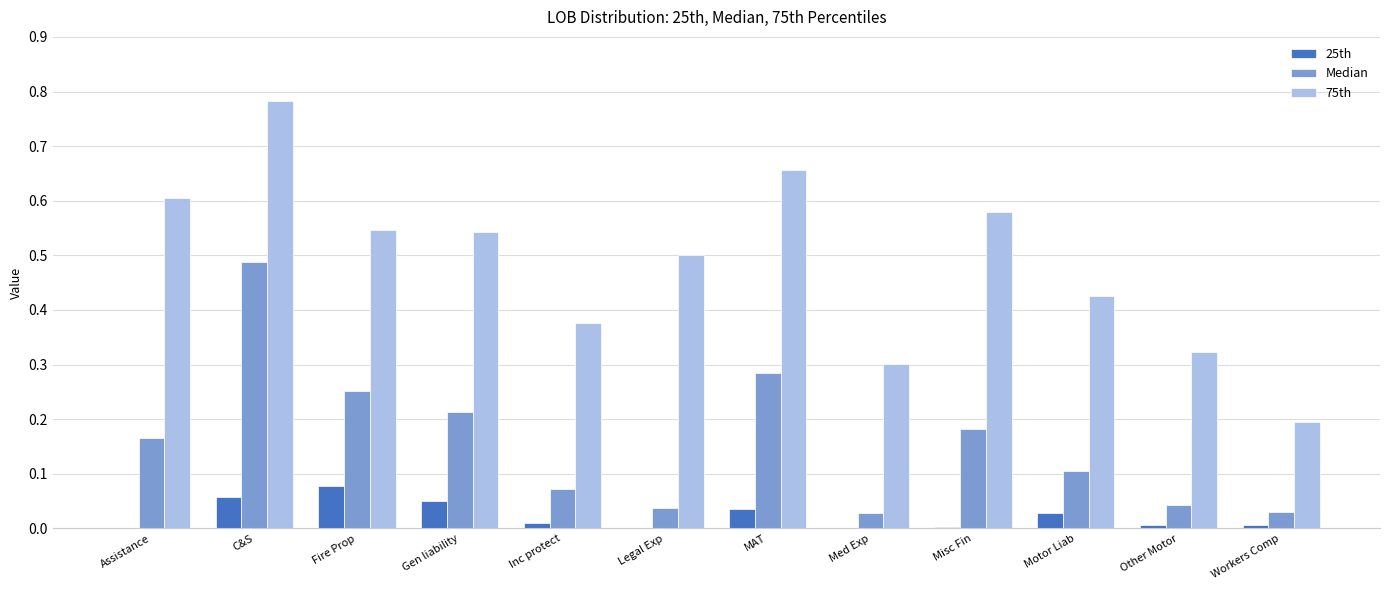

Between Assistance and Motor Liab, which series saw the biggest shift?

75th